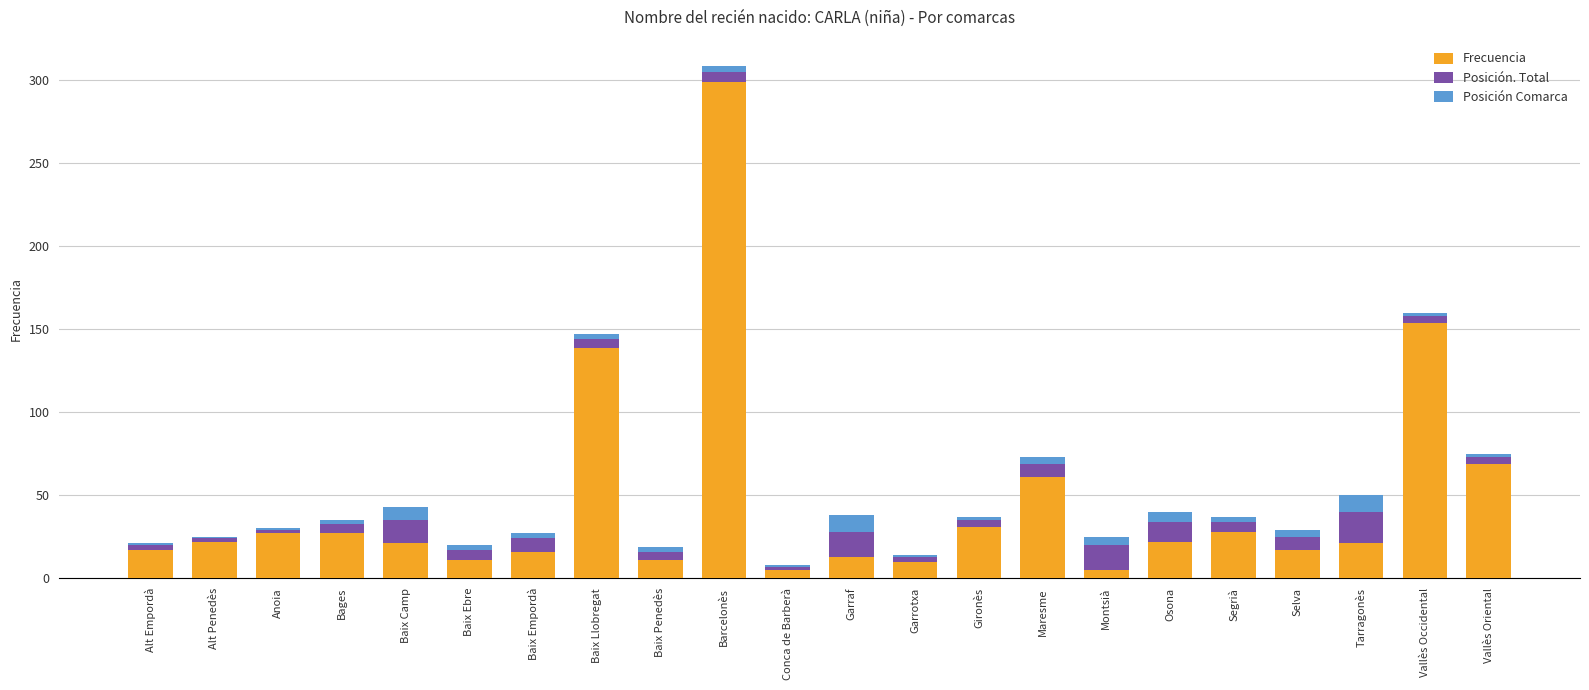

At which category is the sum across all series the highest?

Barcelonès